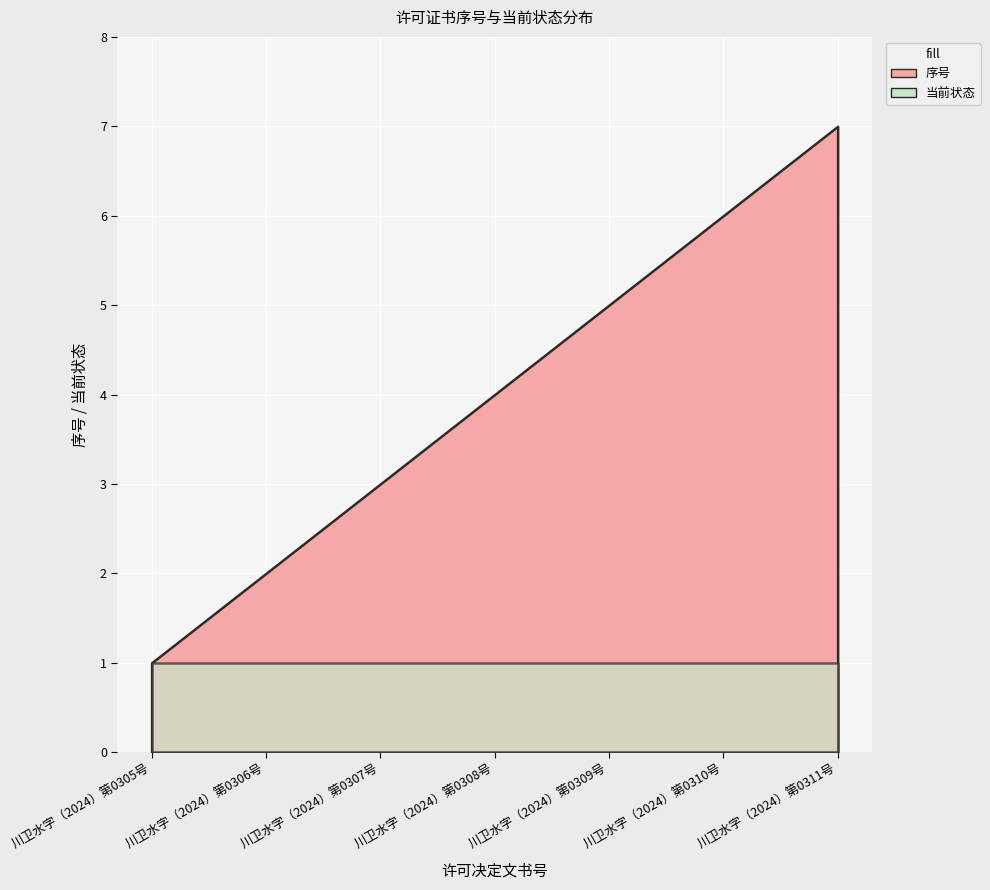

True or false: 序号 and 当前状态 intersect in this chart.

False